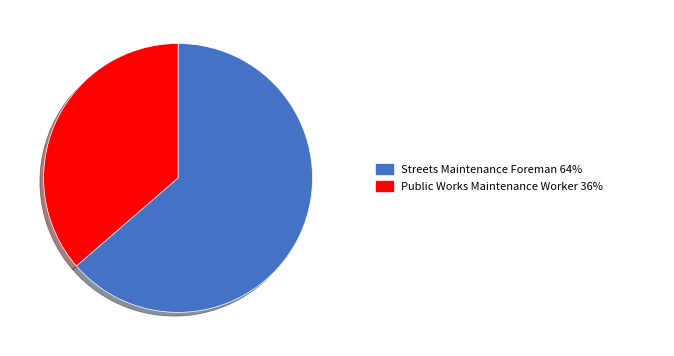

Is there any slice that represents more than half of the pie?

Yes